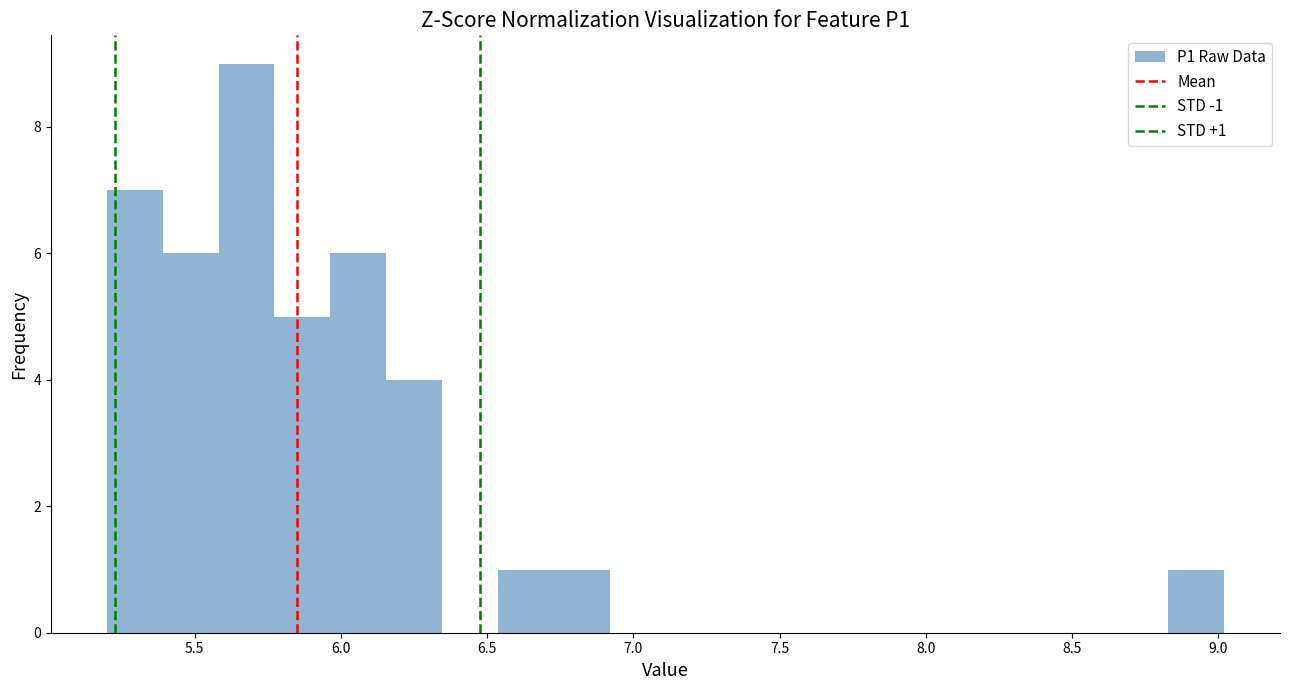

Read against the x-axis, roughly where is the centre of the tallest bar?

5.70